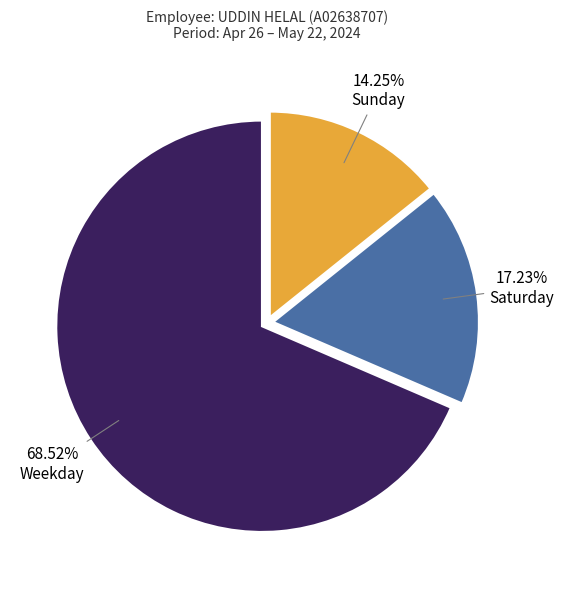

Rank the categories by value from highest to lowest.

Weekday, Saturday, Sunday